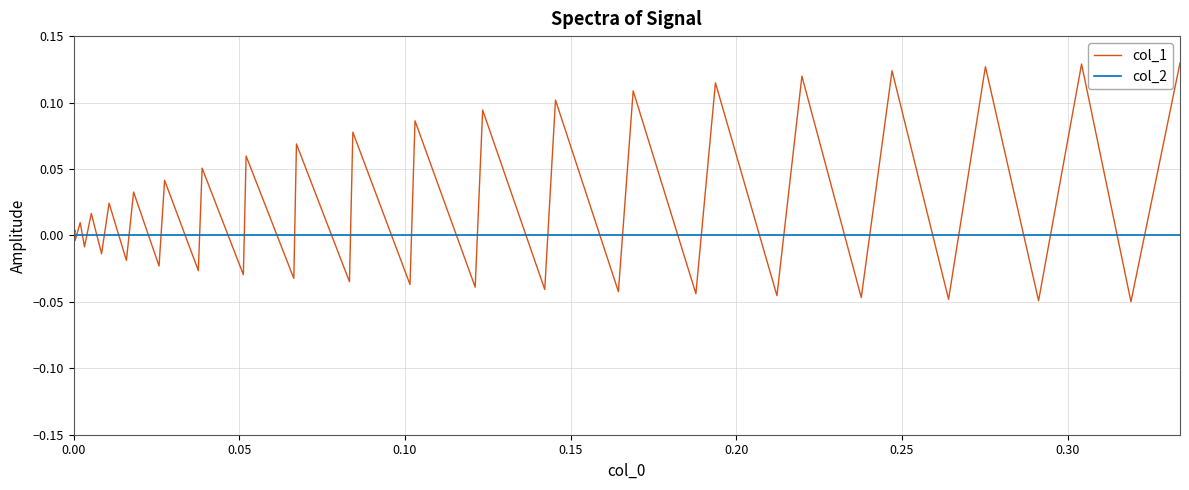

How many lines are shown in the chart?

2